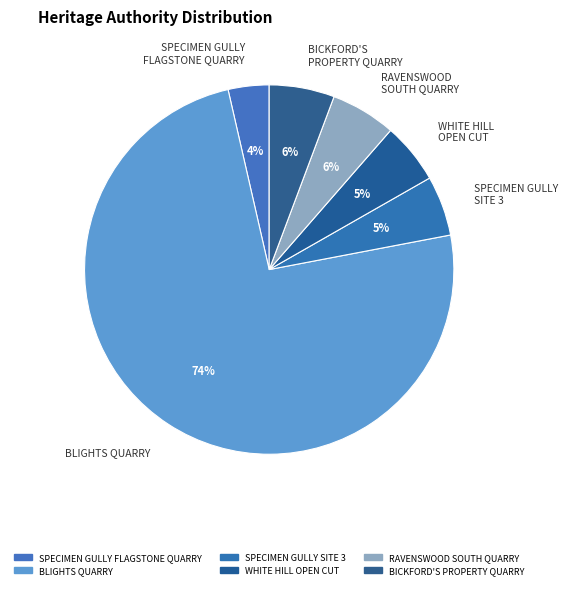

True or false: SPECIMEN GULLY SITE 3 - BARKERS CREEK accounts for 5% of the total.

True